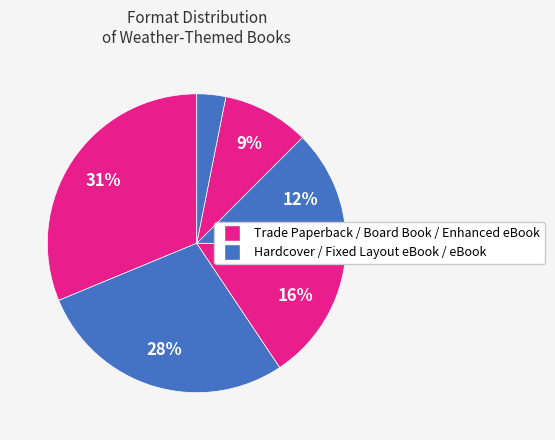

How many segments does this pie chart have?

6